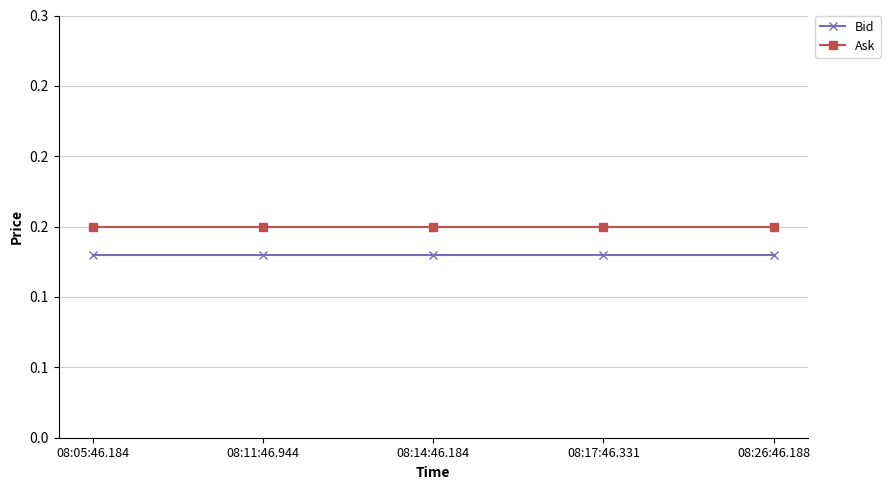

Which series has the largest total across all categories?

Ask